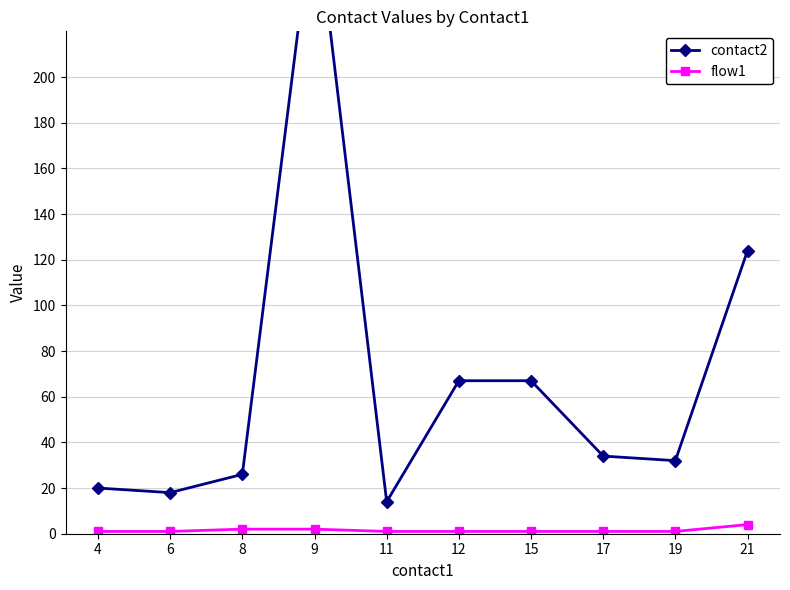

Where is the first local maximum for contact2?

9